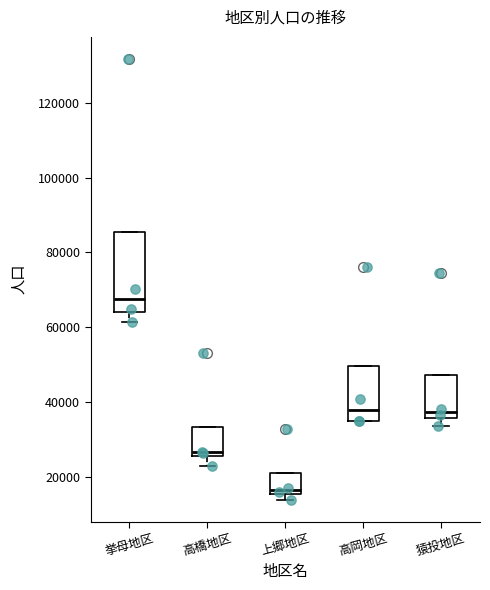

Reading left to right, read every box against the y-axis: the position of its median line, the range the box covers, and the ends of its whiskers. The values are not printed on the chart, so give them approximately, as read against the axis.

挙母地区: median 68000, box 64000 to 86000, whiskers 62000 to 86000
高橋地区: median 26000 (just above the box's lower edge), box 26000 to 34000, whiskers 22000 to 34000
上郷地区: median 16000 (just above the box's lower edge), box 16000 to 20000, whiskers 14000 to 20000
高岡地区: median 38000, box 36000 to 50000, whiskers 34000 to 50000
猿投地区: median 38000, box 36000 to 48000, whiskers 34000 to 48000